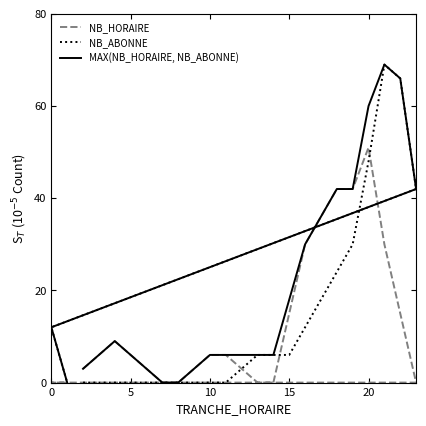

Which series has the largest range (max minus min)?

NB_ABONNE